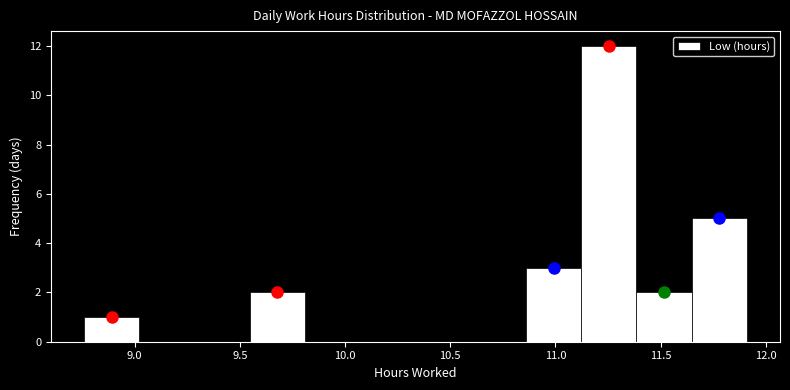

Reading left to right, transcribe this chart: for each bar, give the range it covers on the x-axis and its height. Neither the bar edges nor the heights are printed on the chart, so give them approximately, as read against the axes.

8.75 to 9.00: 1
9.00 to 9.30: 0
9.30 to 9.55: 0
9.55 to 9.80: 2
9.80 to 10.05: 0
10.05 to 10.35: 0
10.35 to 10.60: 0
10.60 to 10.85: 0
10.85 to 11.10: 3
11.10 to 11.40: 12
11.40 to 11.65: 2
11.65 to 11.90: 5